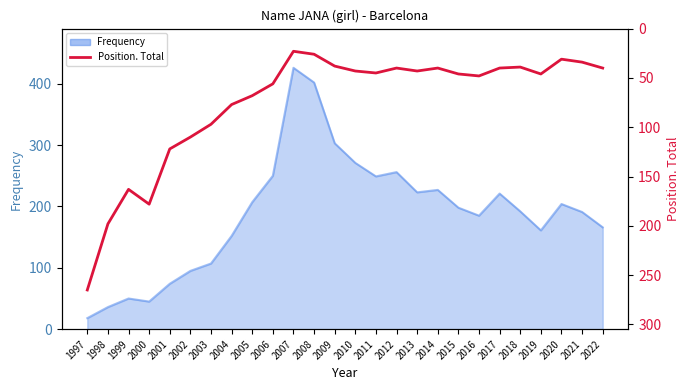

The value at 2000 is 178. True or false?

True